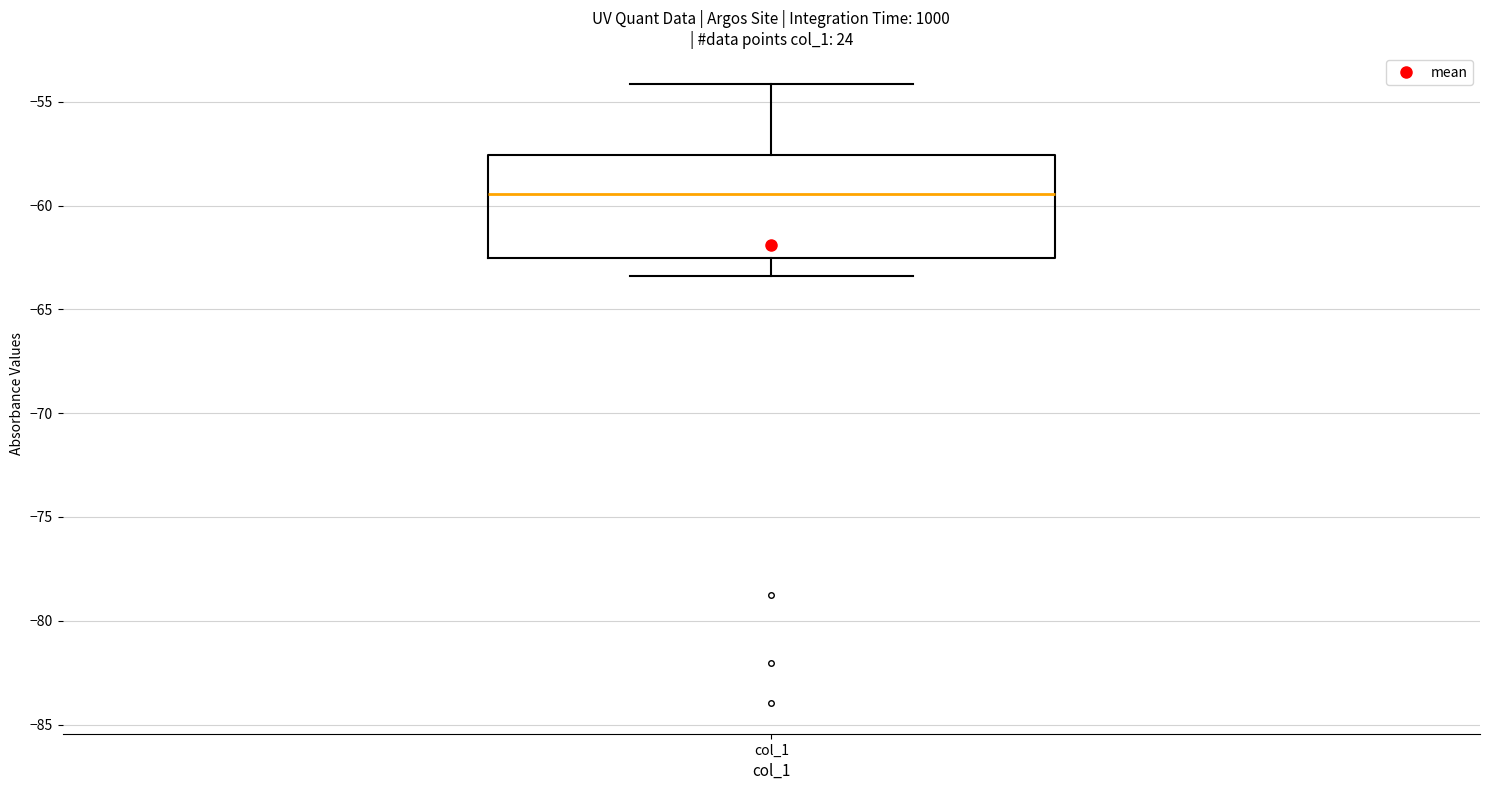

Read this box plot against the y-axis: the position of the median line, the range covered by the box, and the ends of both whiskers. The values are not printed on the chart, so give them approximately, as read against the axis.

median -59.5, box -62.5 to -57.5, whiskers -63.5 to -54.0